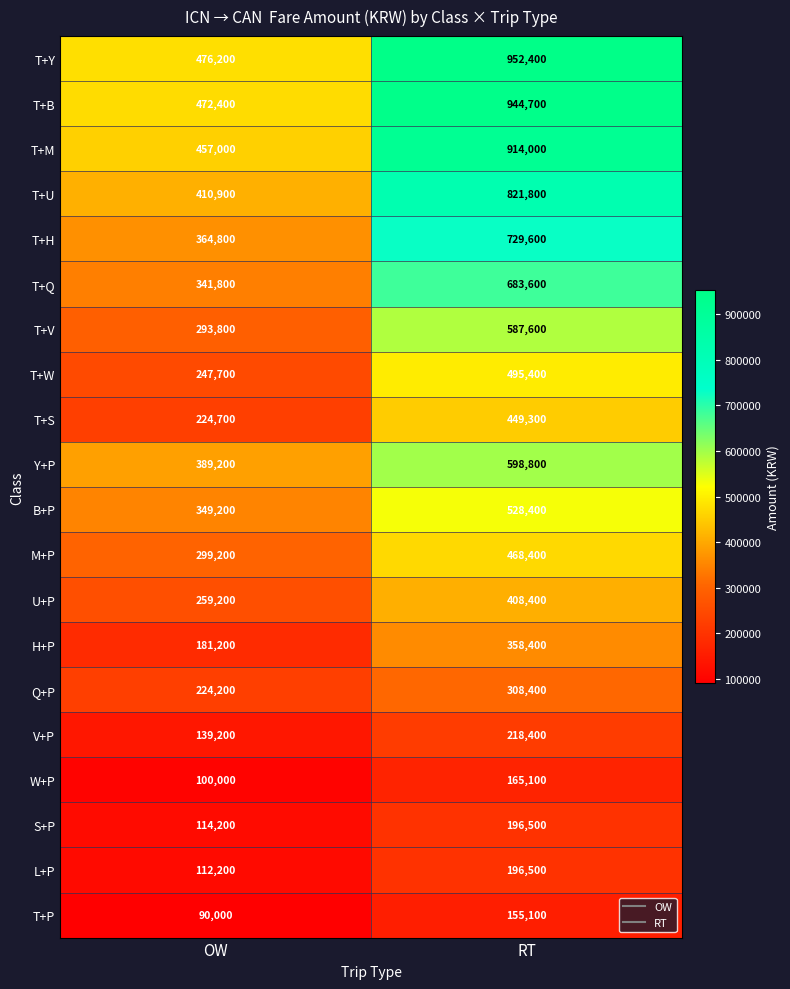

At OW, list the series in order from smallest to largest.

T+P, W+P, L+P, S+P, V+P, H+P, Q+P, T+S, T+W, U+P, T+V, M+P, T+Q, B+P, T+H, Y+P, T+U, T+M, T+B, T+Y